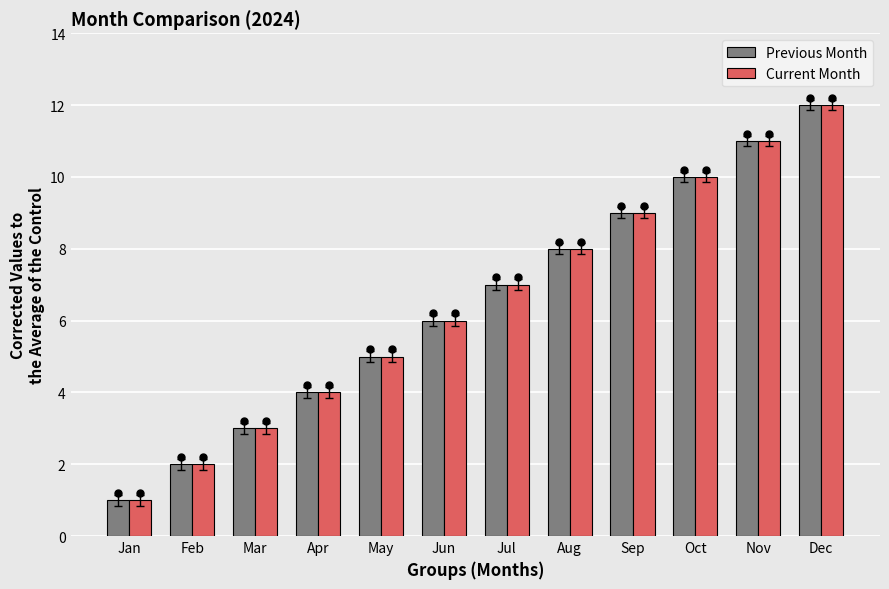

Which series contains the highest Y value?

Previous Month